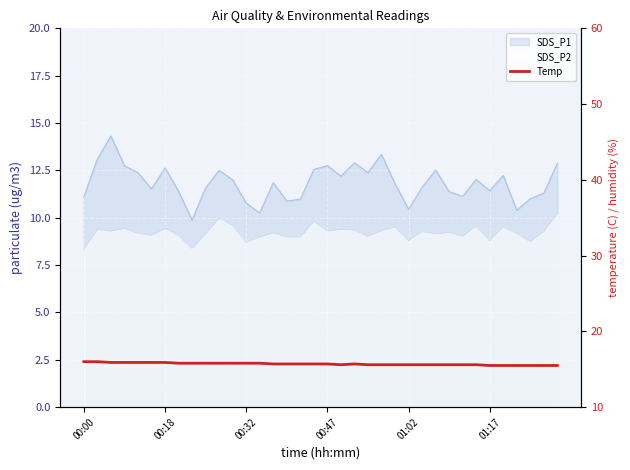

What is the maximum value shown in the chart?

16.0